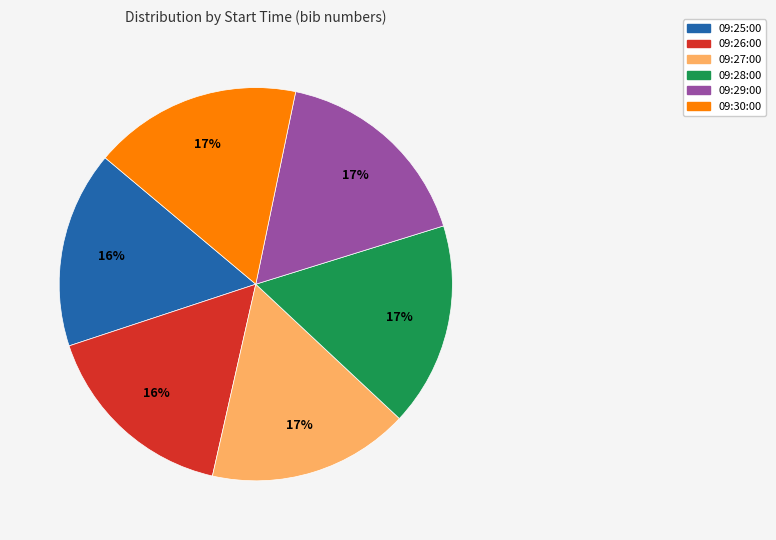

True or false: 09:27:00 accounts for 31% of the total.

False